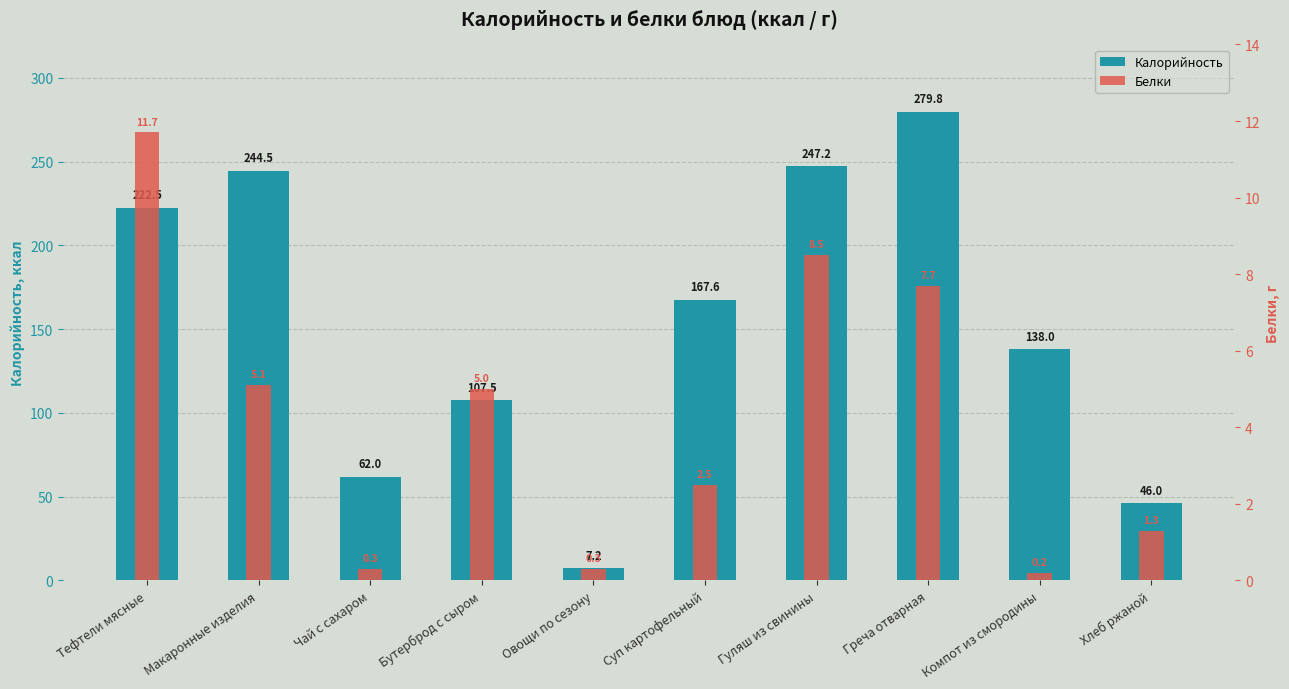

Is the value of Белки at Греча отварная greater than the value of Калорийность at Тефтели мясные?

No